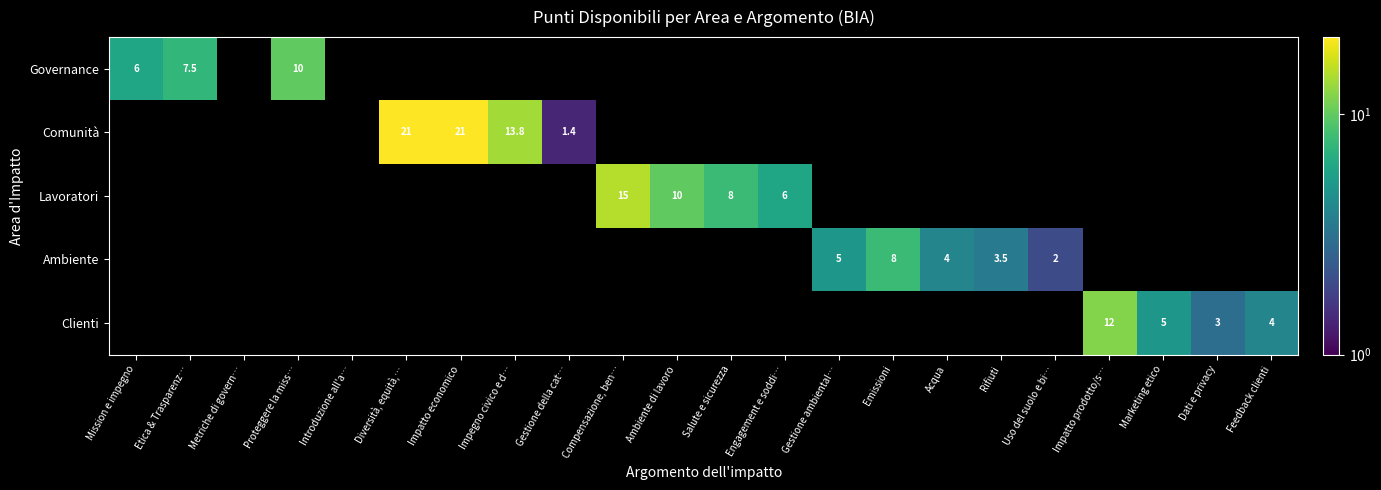

True or false: Governance has a value of 6.0 at Mission e impegno.

True